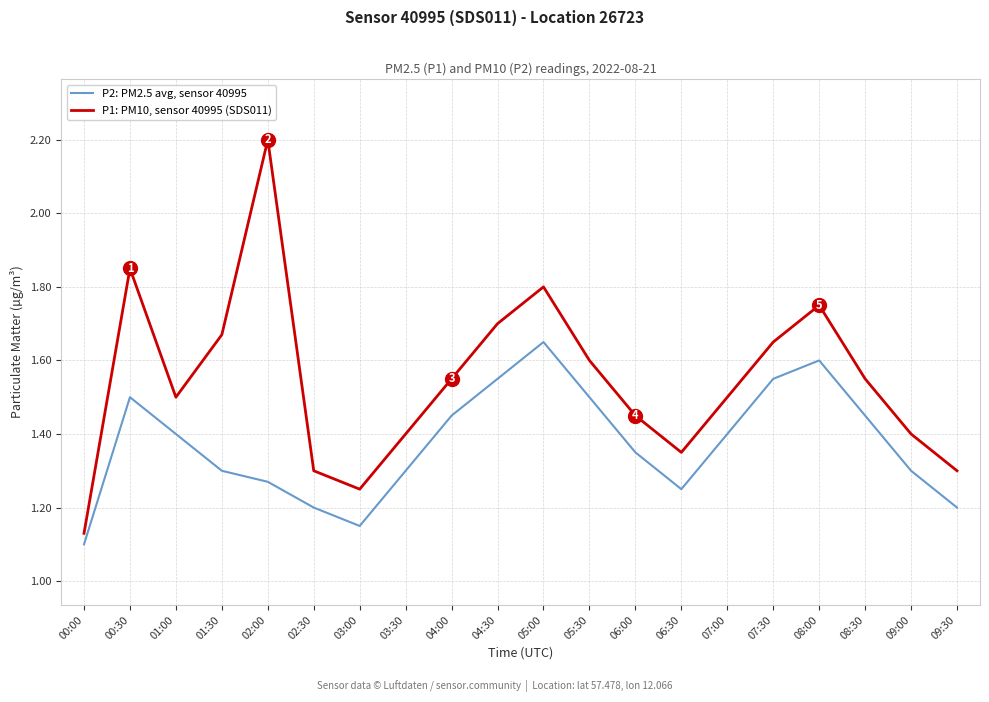

Which series has the largest range (max minus min)?

P1: PM10, sensor 40995 (SDS011)